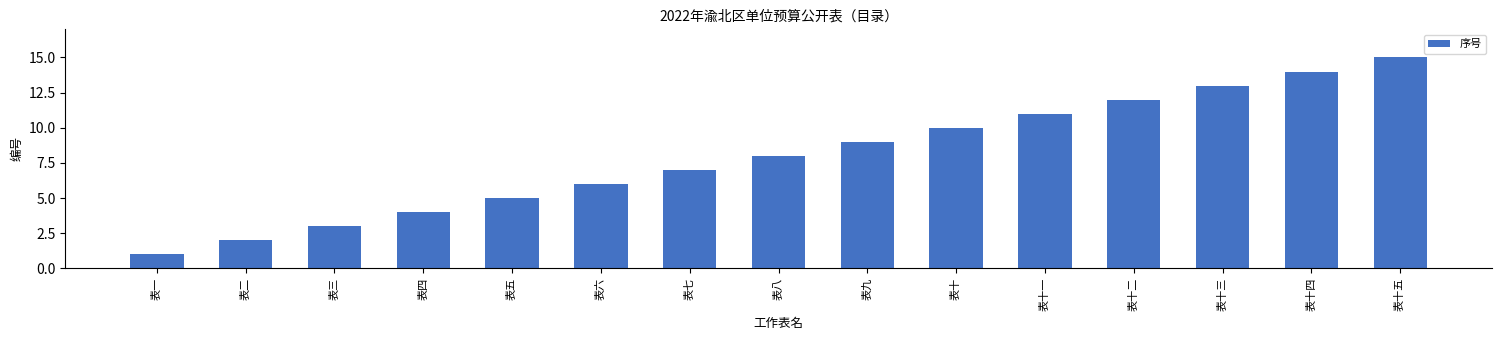

At which label is the value closest to 8?

表八